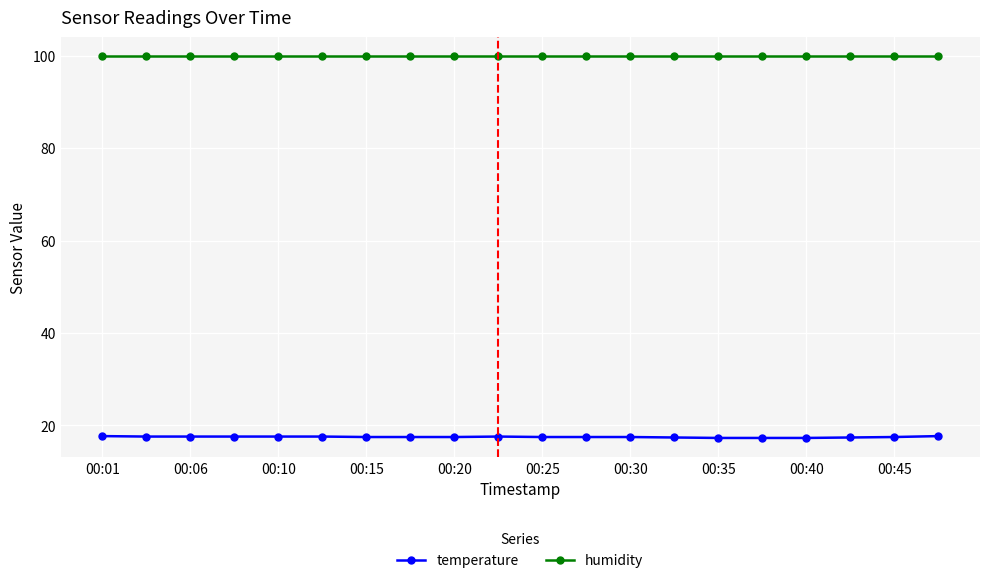

True or false: temperature and humidity cross at least once.

False